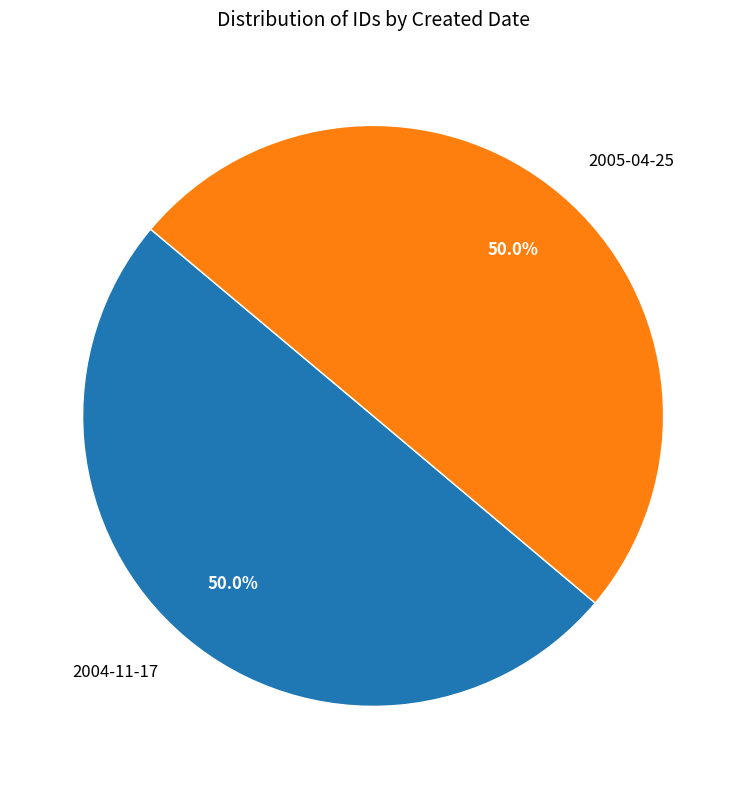

What percentage is the 2005-04-25 slice, to the nearest percent?

50%